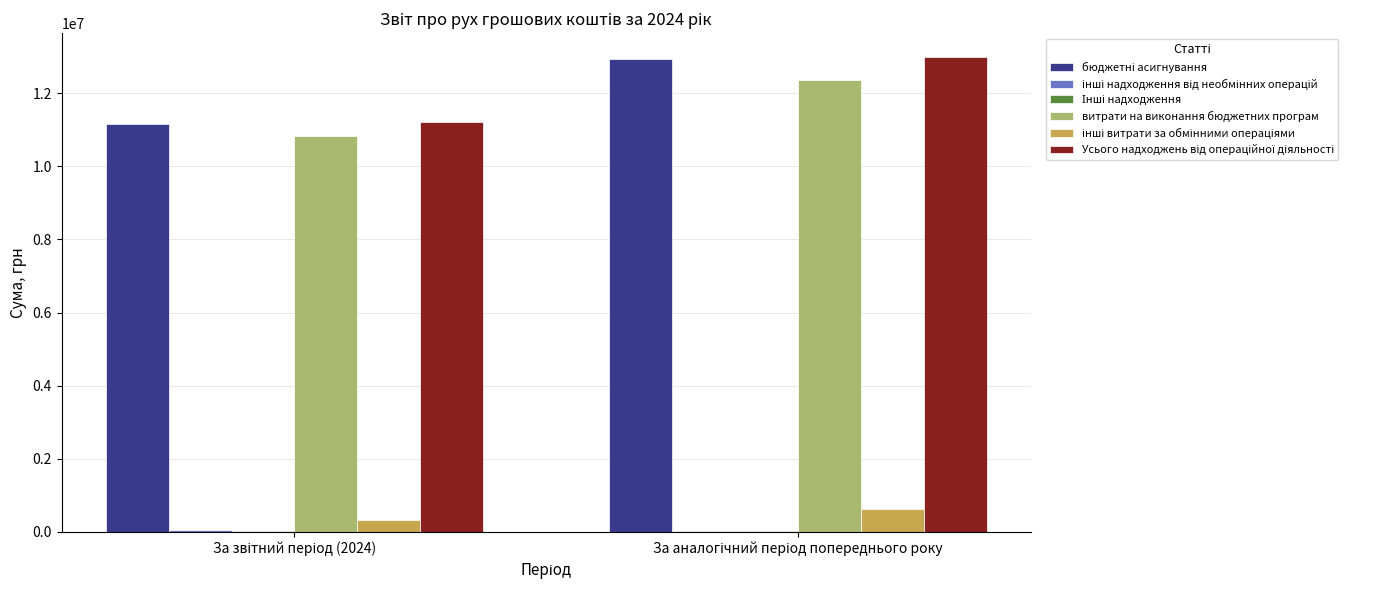

What is the sum of all витрати на виконання бюджетних програм values?

23181905